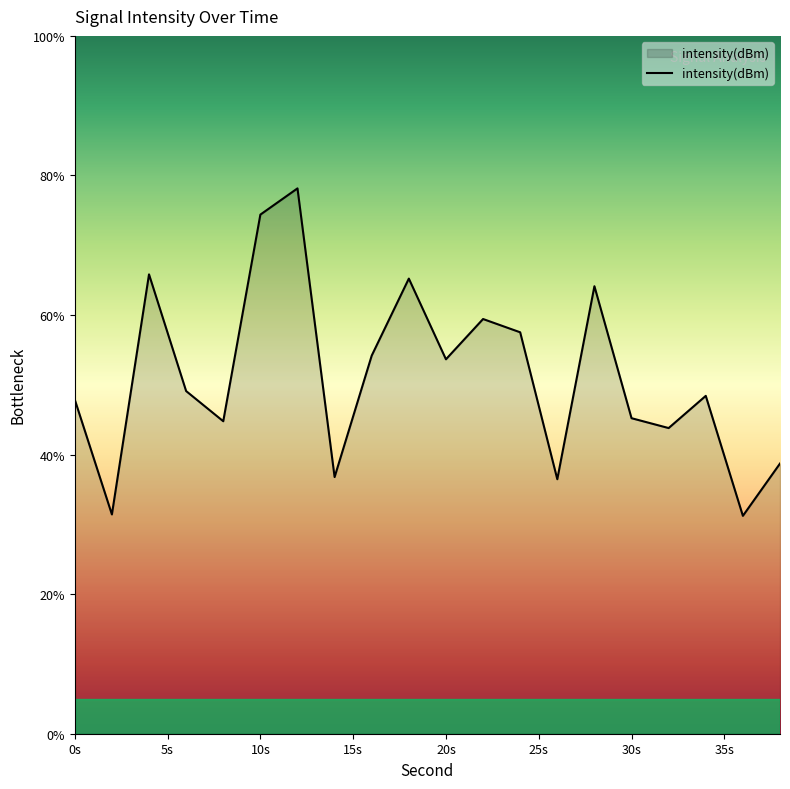

What is the maximum value shown in the chart?

78.1